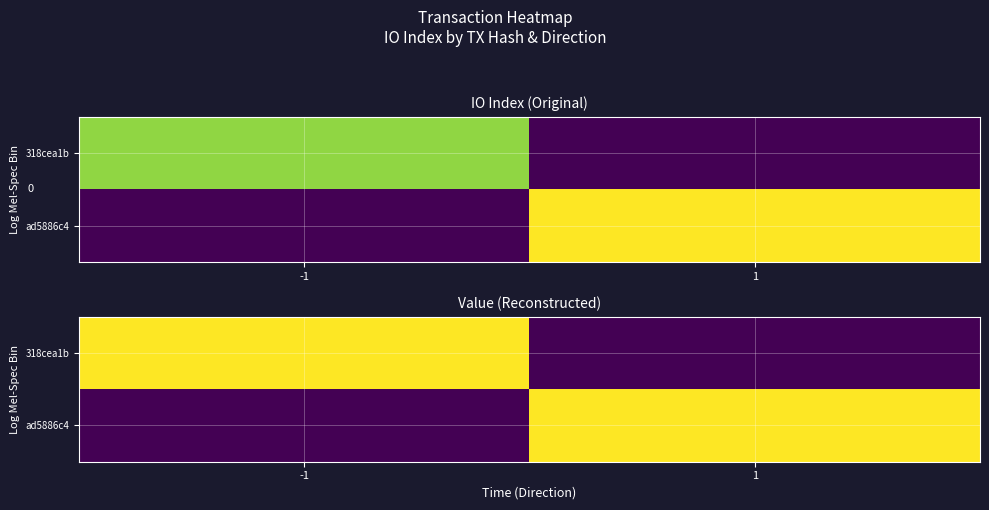

True or false: ad5886c4 has a value of 0.2 at 1.

False